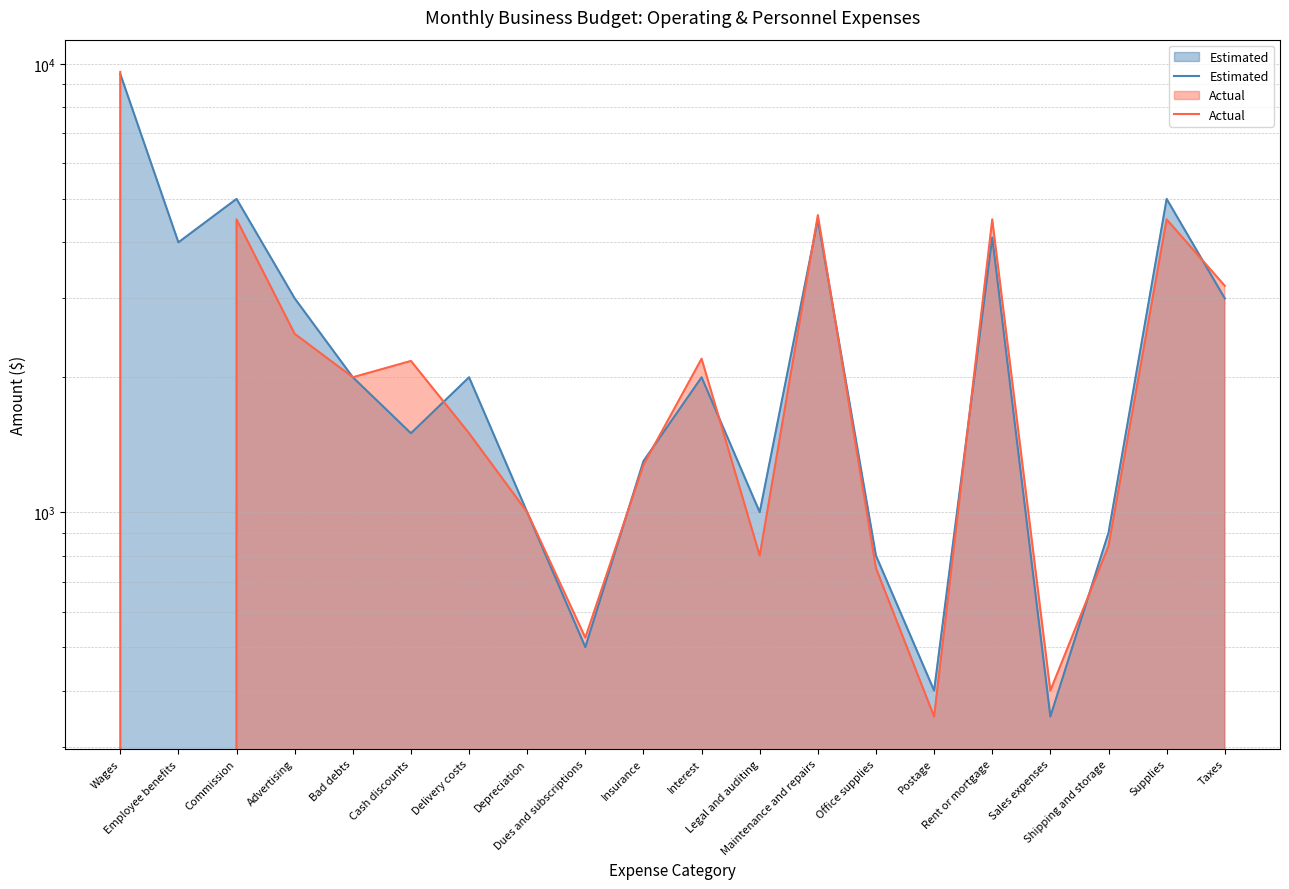

At how many categories does at least one series exceed 8980?

1